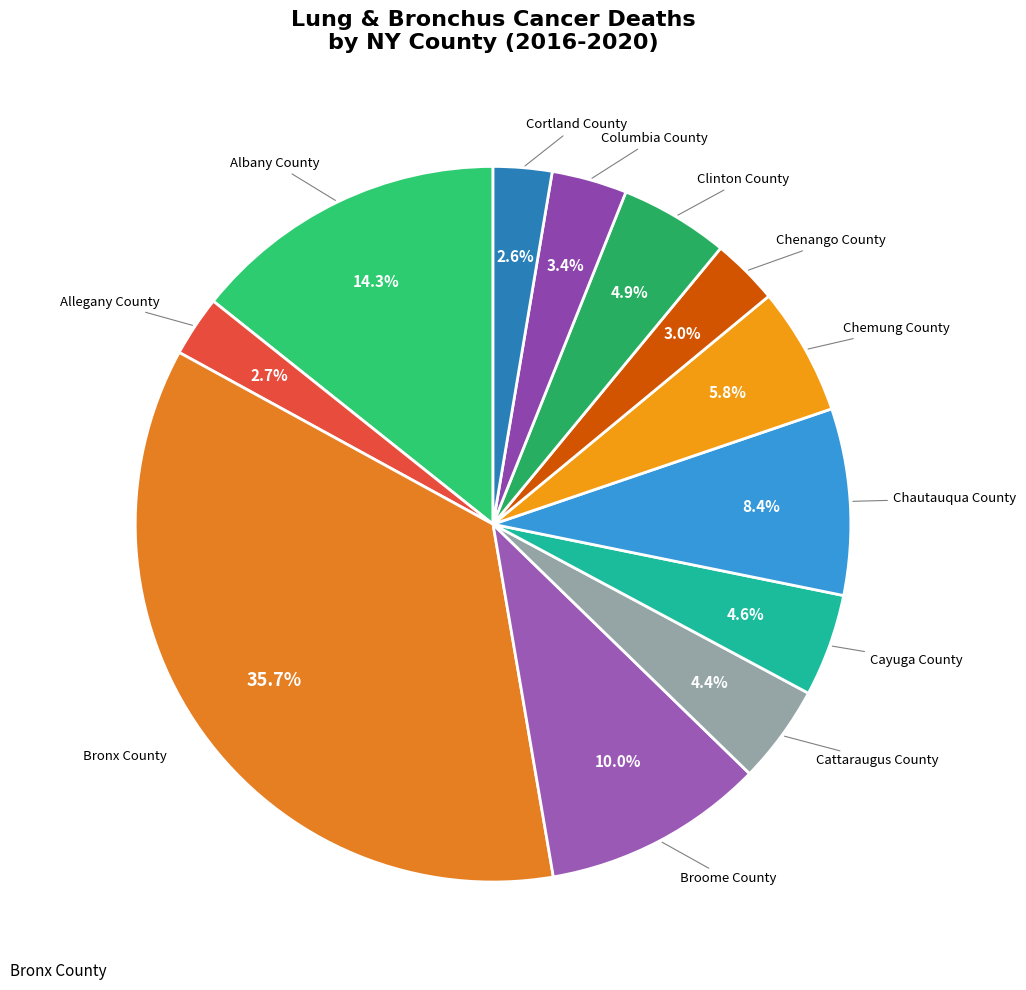

Count the number of slices in the pie.

12